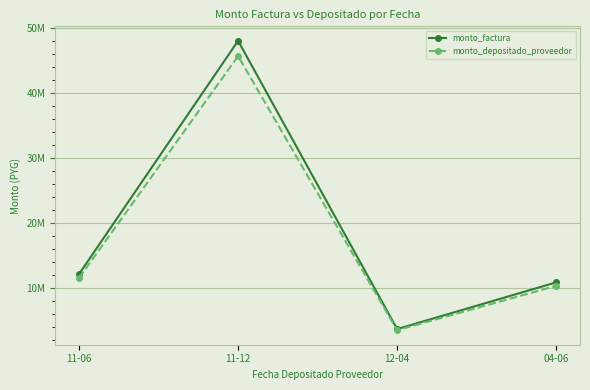

True or false: monto_depositado_proveedor and monto_factura intersect in this chart.

False